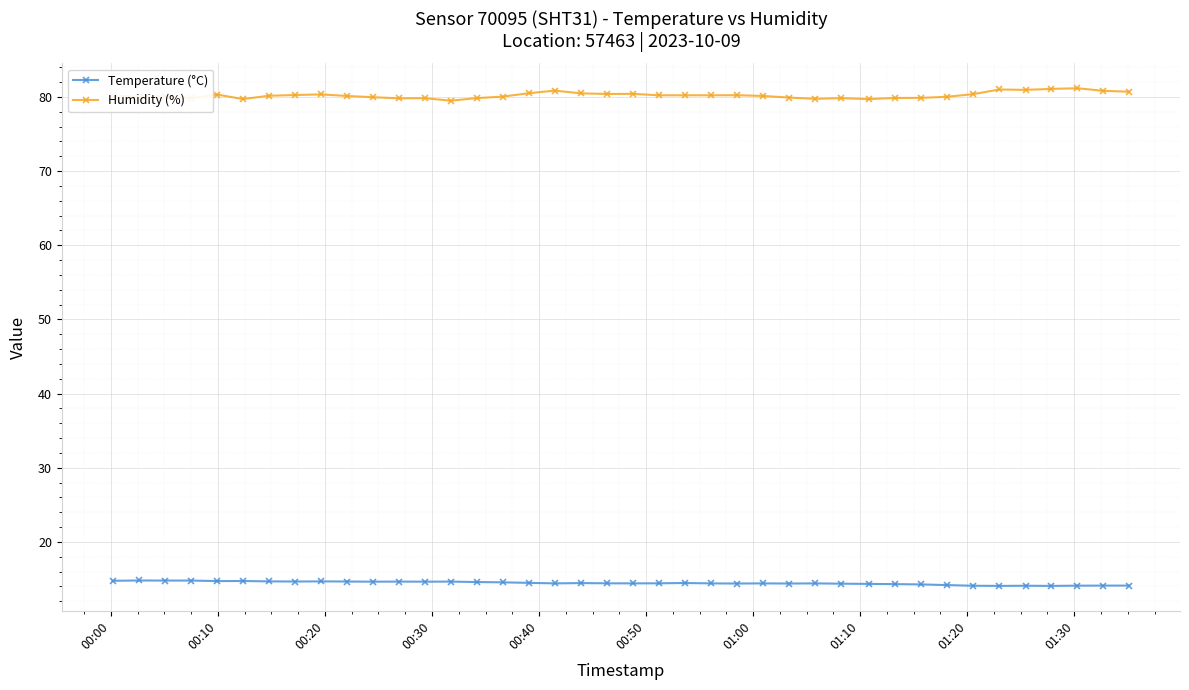

What is the value of the Temperature (°C) point at the 27th from the left?

14.4